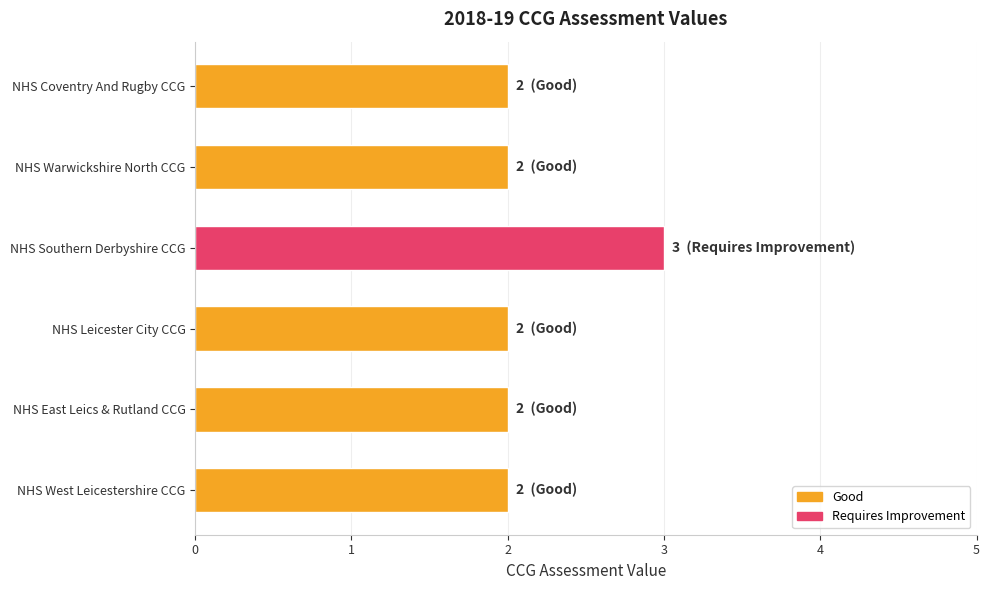

Reading bottom to top, extract all data points from this chart.

NHS West Leicestershire CCG=2	NHS East Leics & Rutland CCG=2	NHS Leicester City CCG=2	NHS Southern Derbyshire CCG=3	NHS Warwickshire North CCG=2	NHS Coventry And Rugby CCG=2